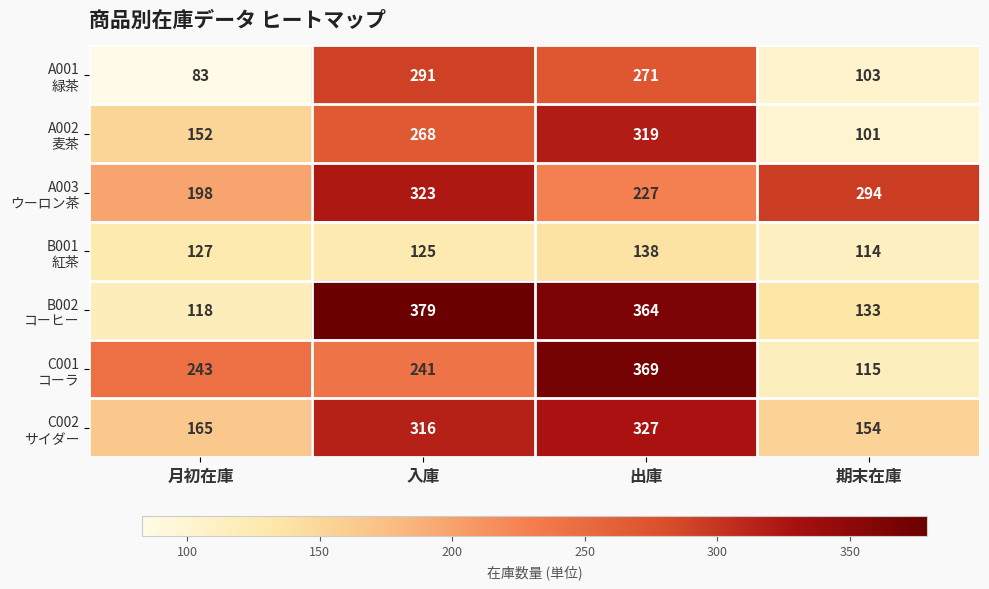

What is the difference between the highest and lowest values at 月初在庫?

160